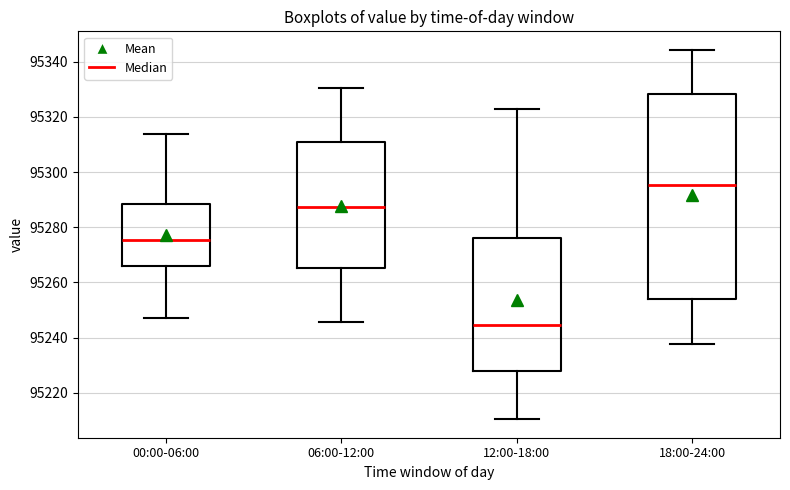

Reading left to right, read every box against the y-axis: the position of its median line, the range the box covers, and the ends of its whiskers. The values are not printed on the chart, so give them approximately, as read against the axis.

00:00-06:00: median 95276, box 95266 to 95288, whiskers 95248 to 95314
06:00-12:00: median 95288, box 95266 to 95310, whiskers 95246 to 95330
12:00-18:00: median 95244, box 95228 to 95276, whiskers 95210 to 95322
18:00-24:00: median 95296, box 95254 to 95328, whiskers 95238 to 95344